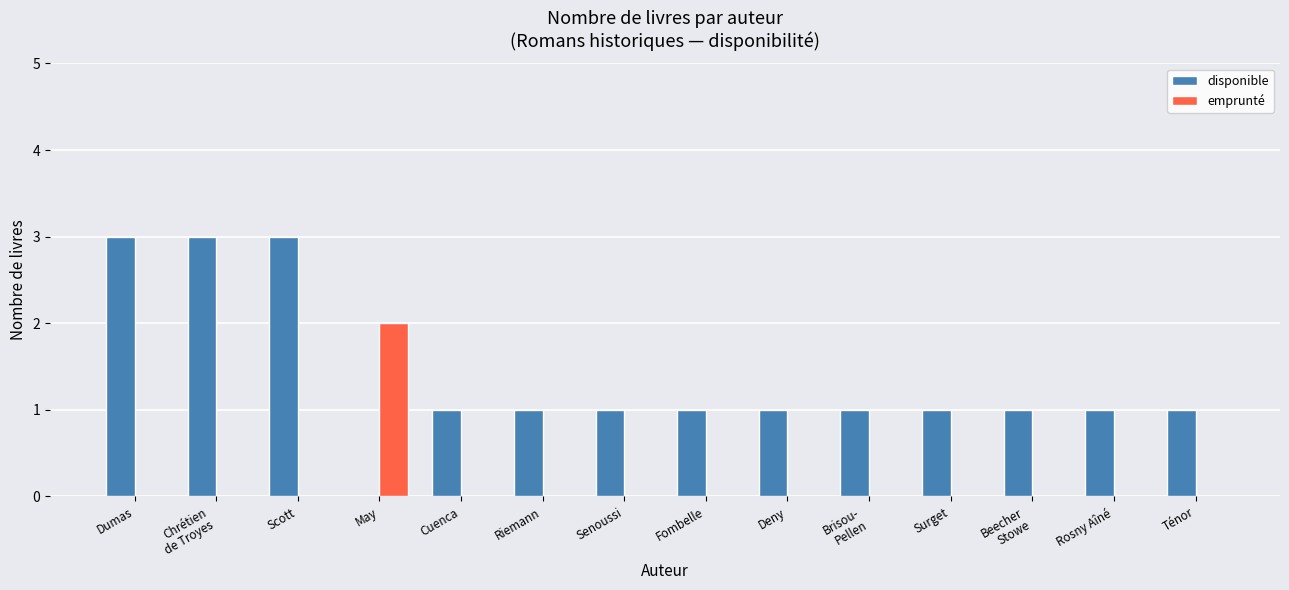

Which series has the largest total across all categories?

disponible